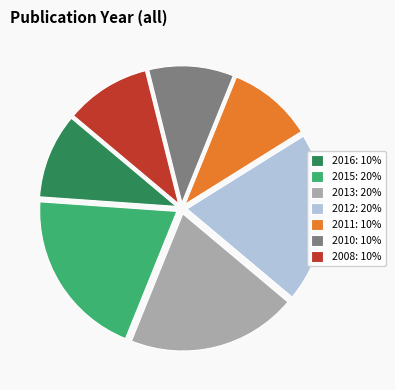

Do 2010: 10% and 2015: 20% together represent more than half of the pie?

No